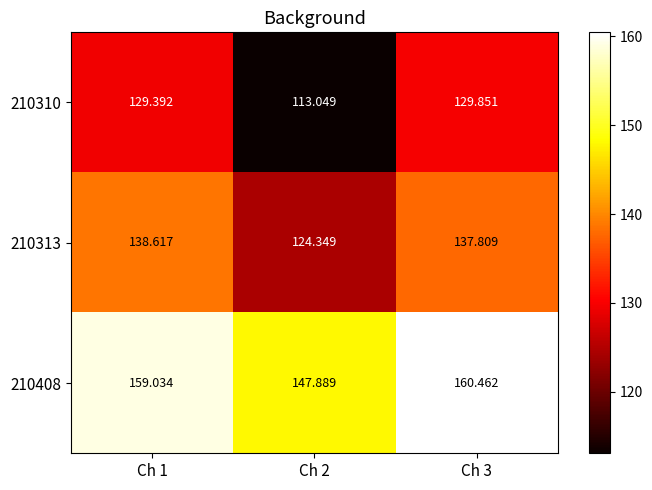

Is the value of 210313 at Ch 2 greater than the value of 210310 at Ch 1?

No